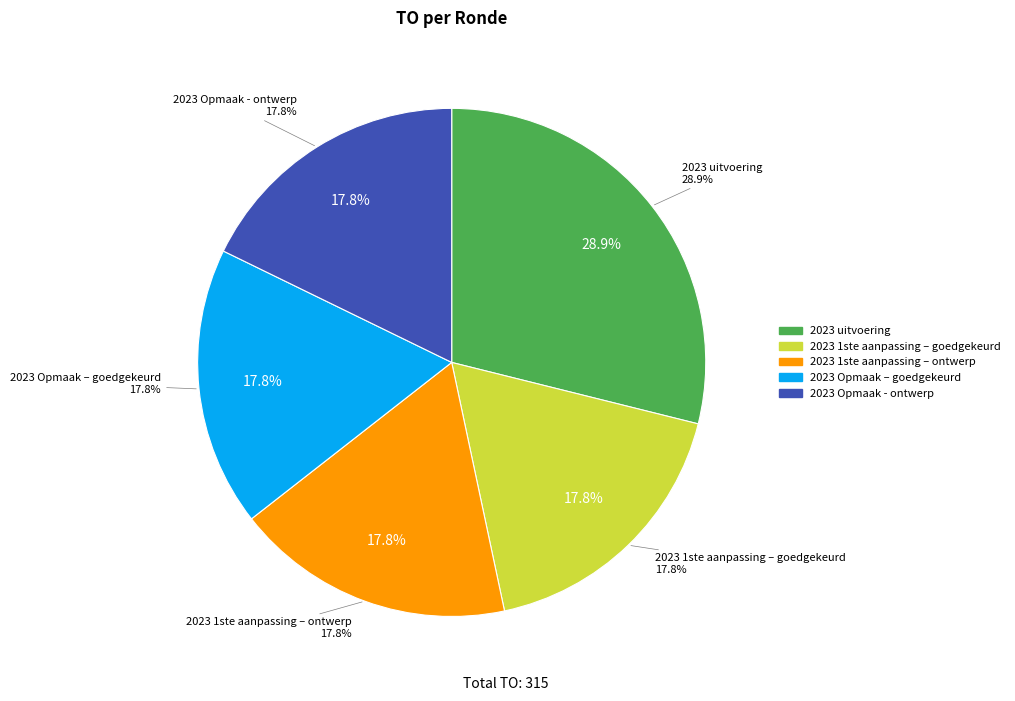

Which slice is the largest?

2023 uitvoering